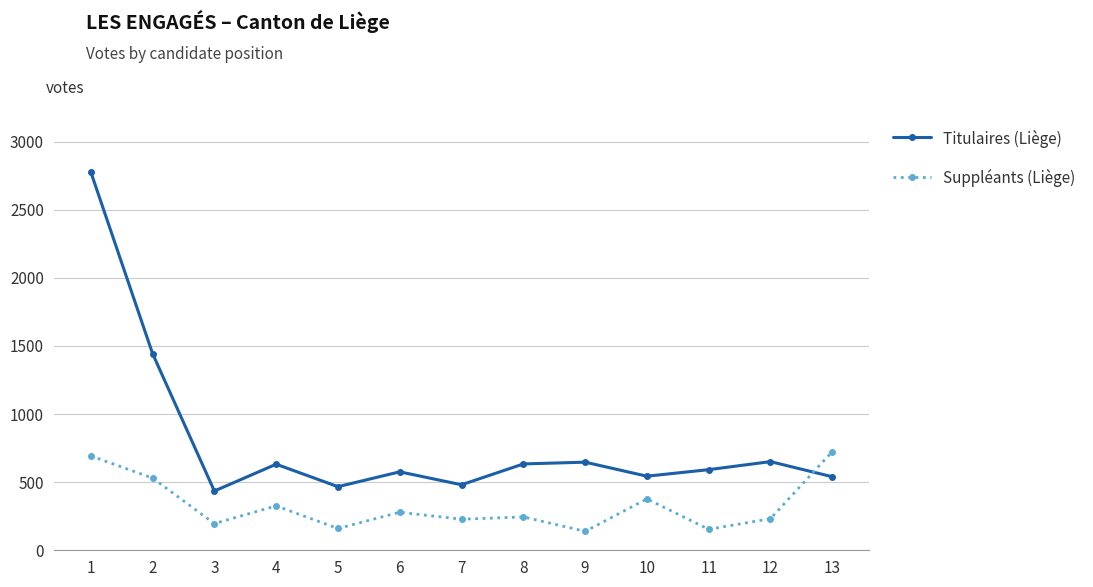

What is the difference between the highest and lowest values at 5?

307